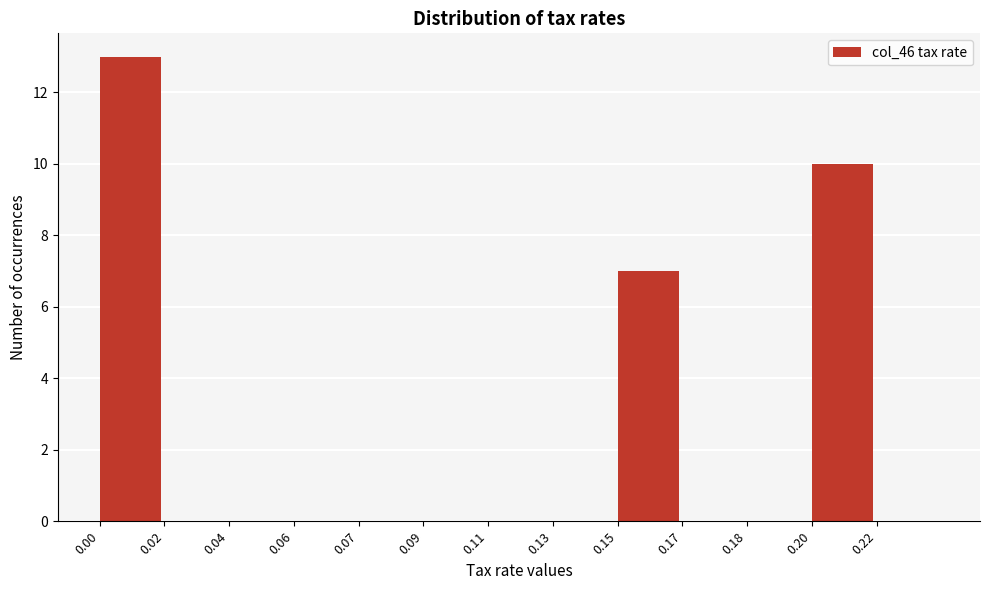

Reading left to right, transcribe all the data shown in this chart.

0.00=13	0.02=0	0.04=0	0.06=0	0.07=0	0.09=0	0.11=0	0.13=0	0.15=7	0.17=0	0.18=0	0.20=10	0.22=0